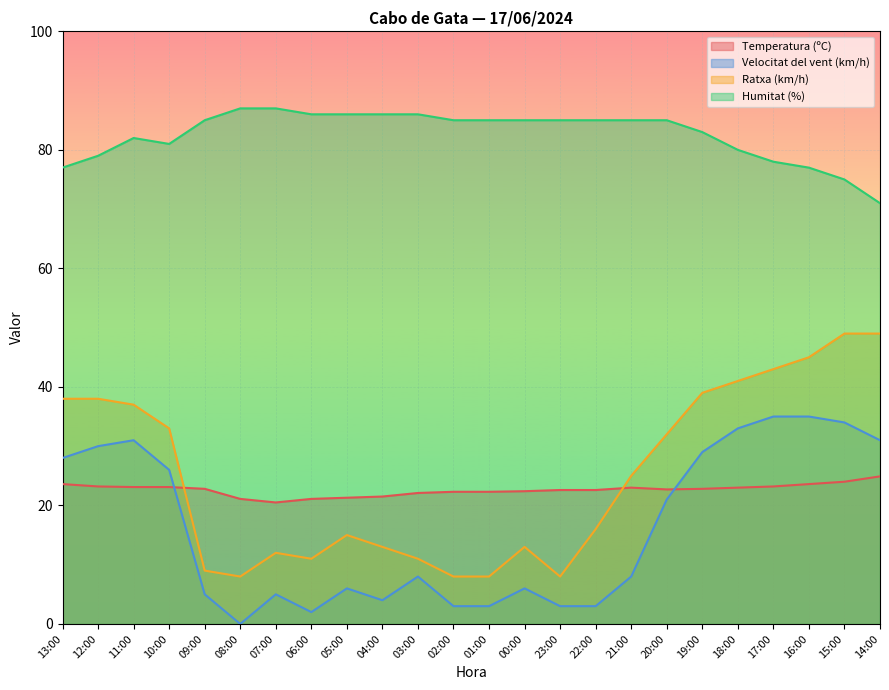

What is the sum of the Temperatura (ºC) values at 02:00 and 23:00?

44.9